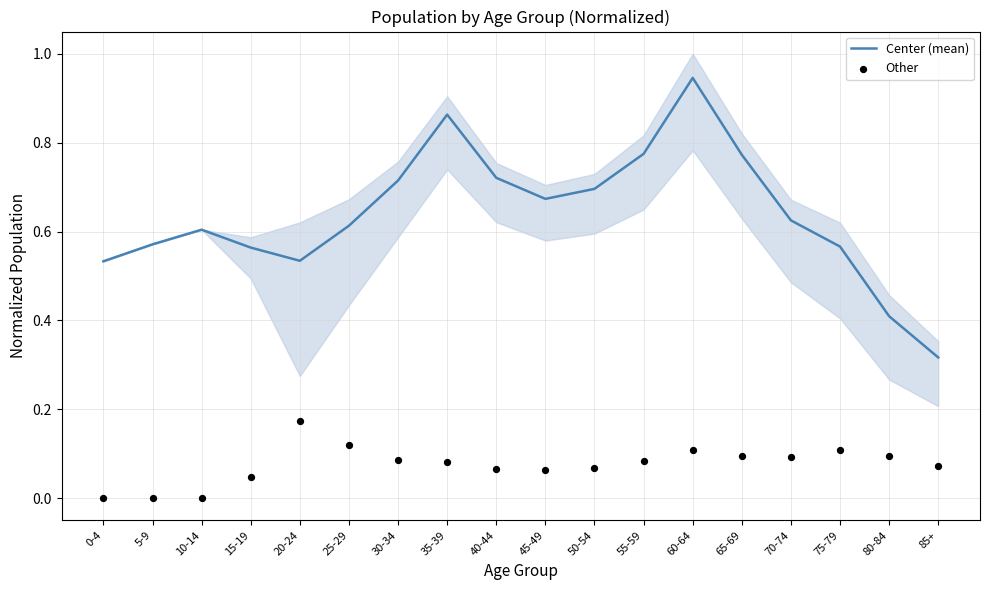

Which series contains the lowest Y value?

Other